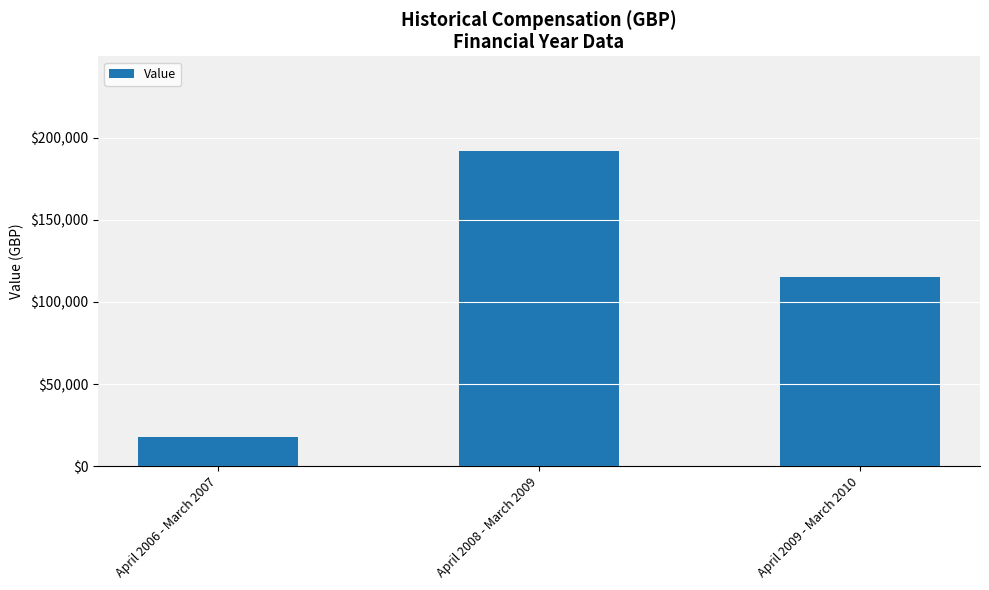

List the labels in order of value, largest first.

April 2008 - March 2009, April 2009 - March 2010, April 2006 - March 2007